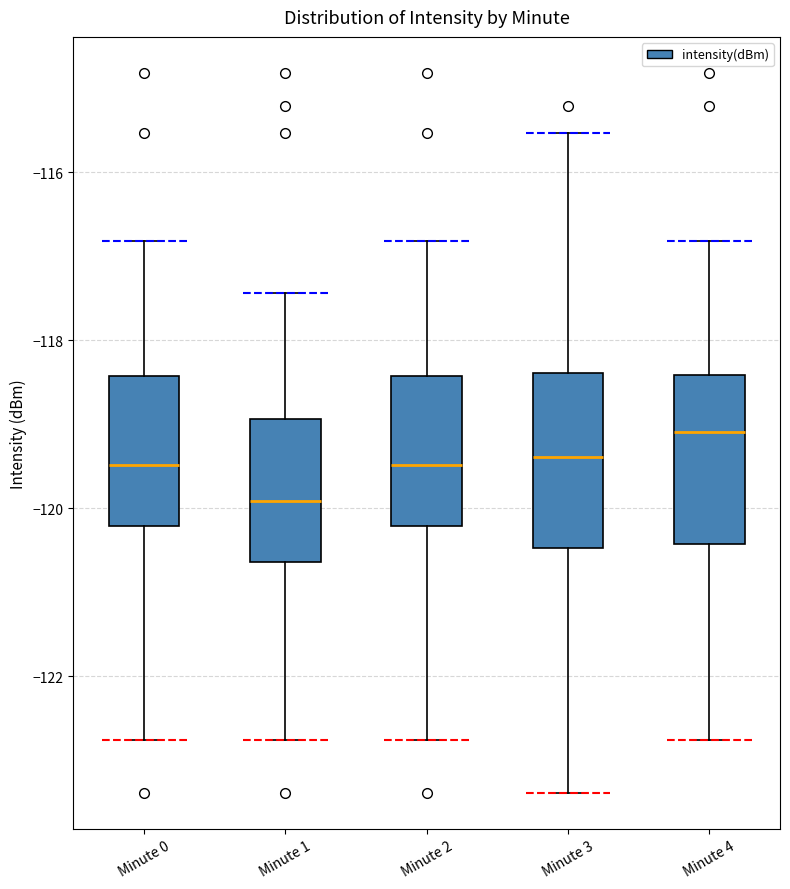

Reading left to right, read every box against the y-axis: the position of its median line, the range the box covers, and the ends of its whiskers. The values are not printed on the chart, so give them approximately, as read against the axis.

Minute 0: median -119.4, box -120.2 to -118.4, whiskers -122.8 to -116.8
Minute 1: median -120.0, box -120.6 to -119.0, whiskers -122.8 to -117.4
Minute 2: median -119.4, box -120.2 to -118.4, whiskers -122.8 to -116.8
Minute 3: median -119.4, box -120.4 to -118.4, whiskers -123.4 to -115.6
Minute 4: median -119.0, box -120.4 to -118.4, whiskers -122.8 to -116.8